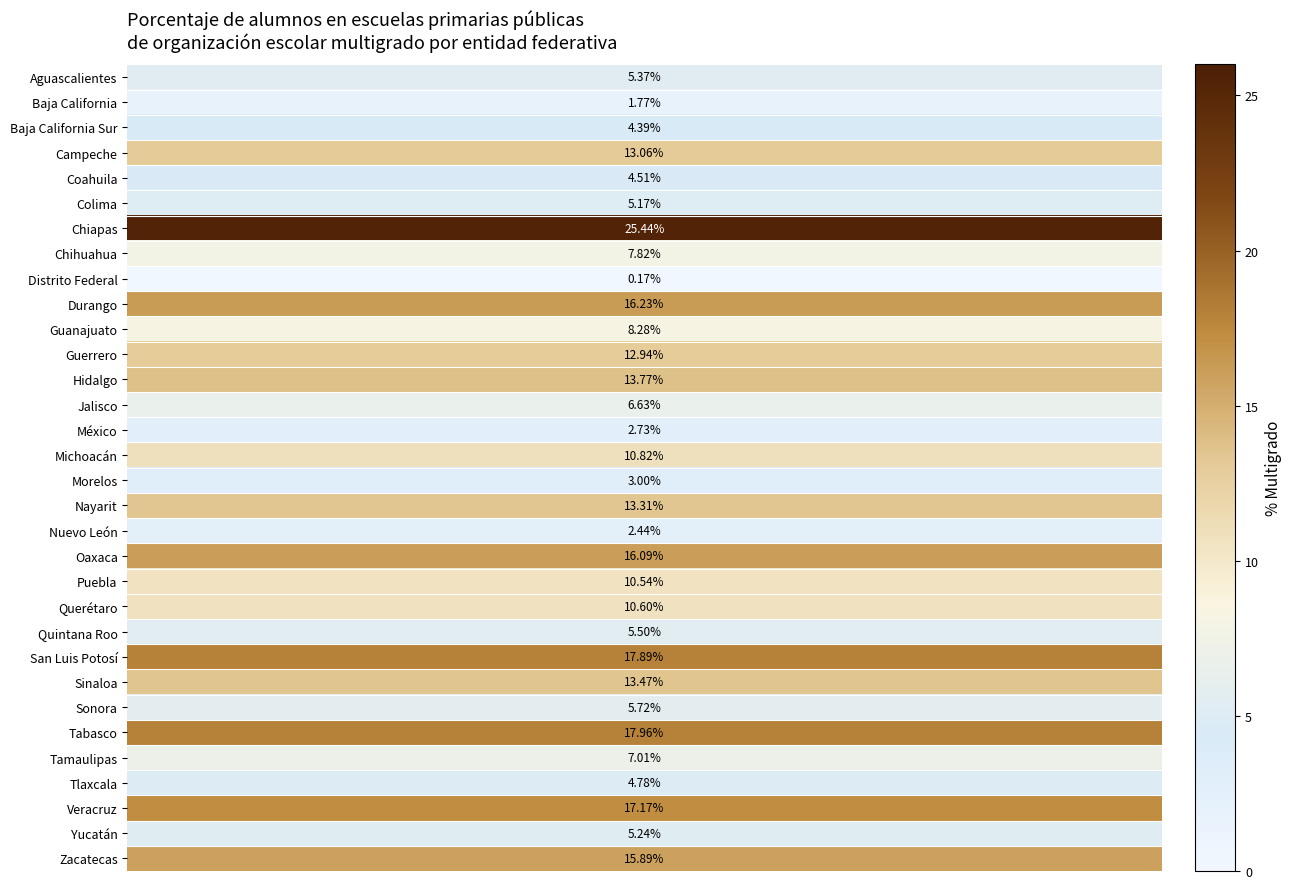

What is the approximate value at Baja California?

1.8